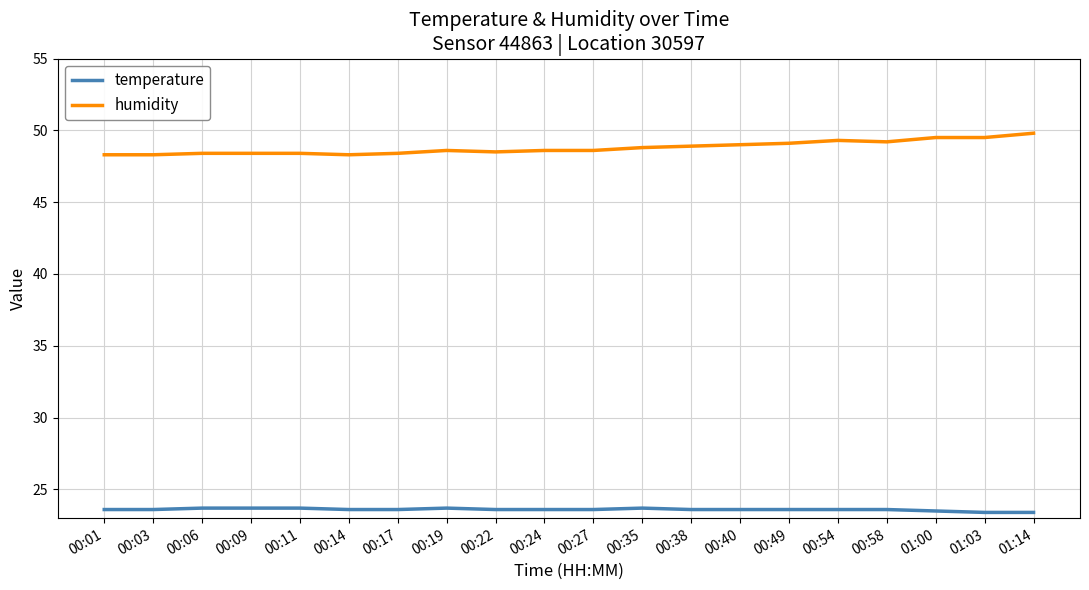

Which series has the largest total across all categories?

humidity